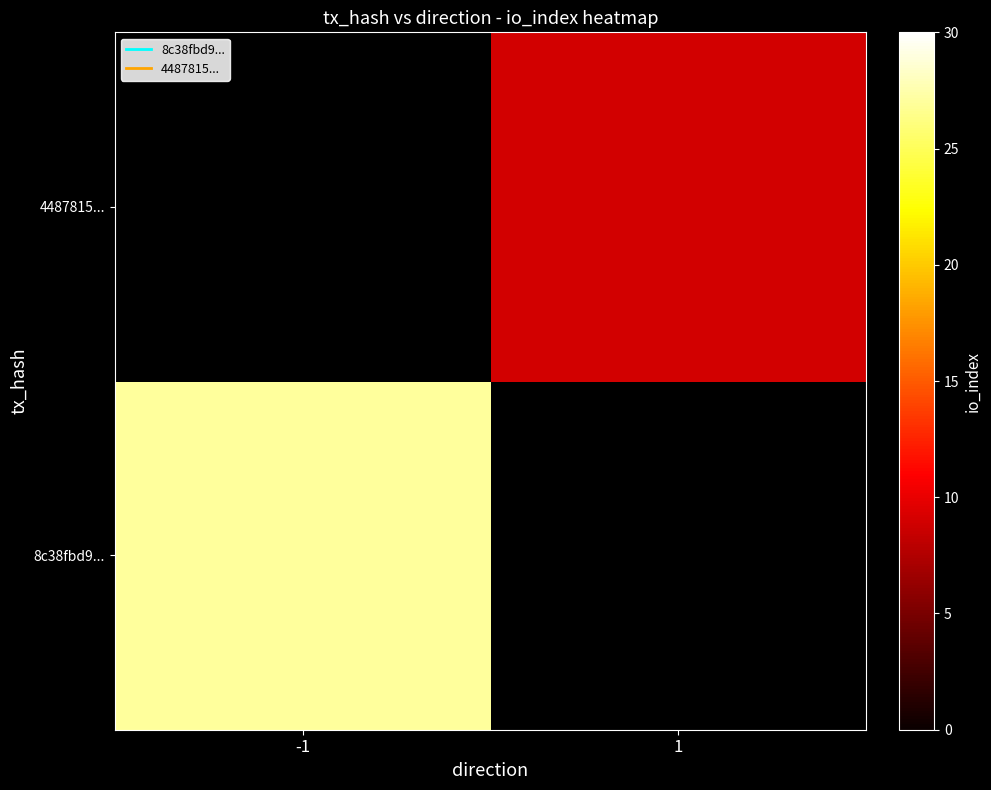

Read the 4487815... value at 1.

9.0